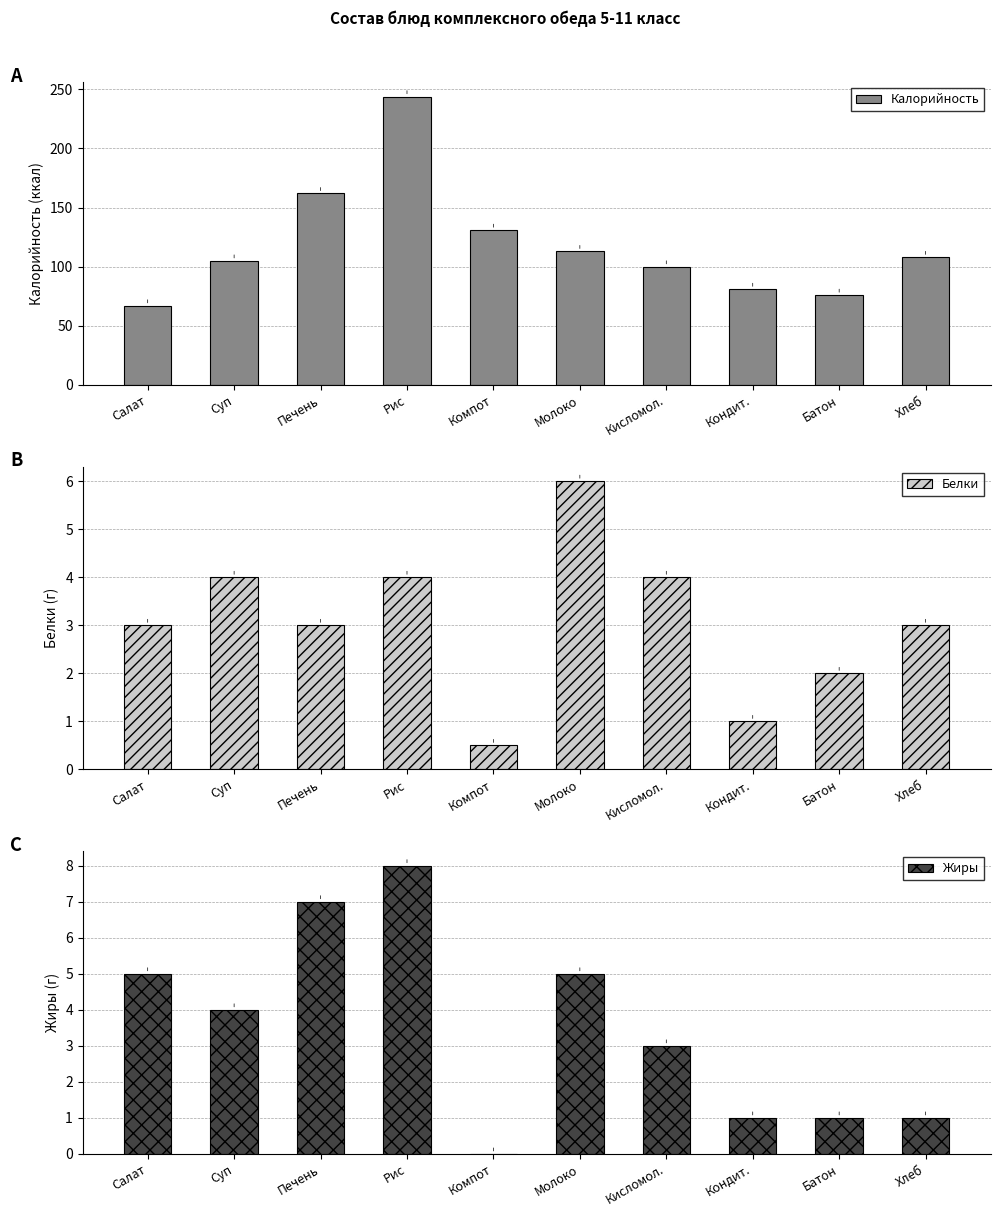

Where does the Жиры series first go above 4?

Салат